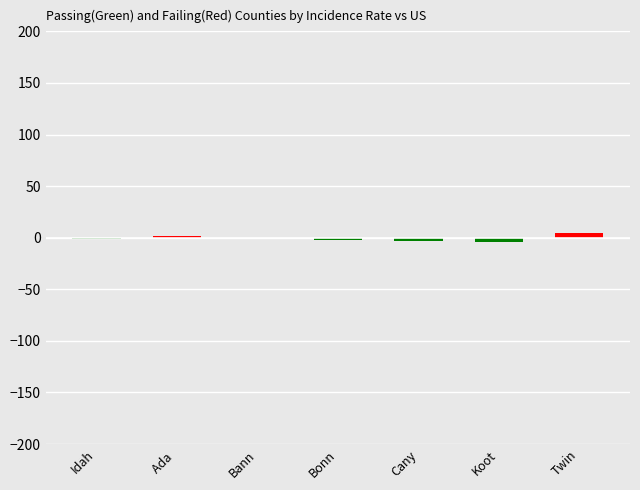

Does the chart contain stacked bars?

No